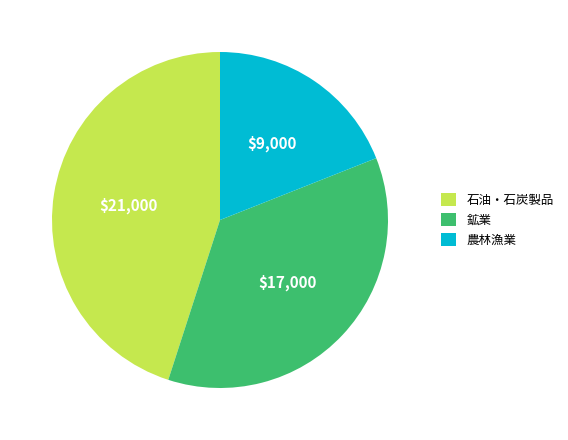

Does any single category account for the majority?

No